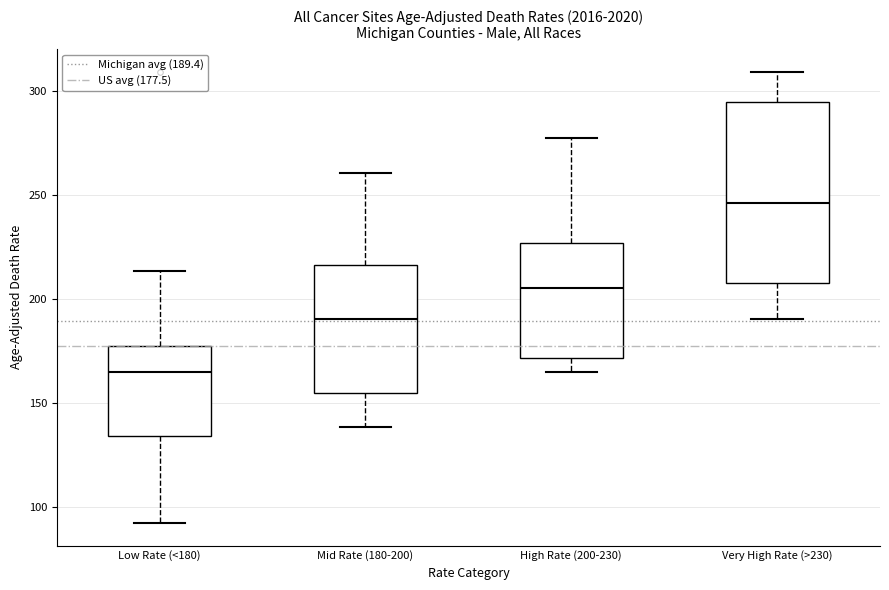

Where is the upper edge of the box for Mid Rate (180-200) on the y-axis? The values are not printed on the chart, so give them approximately, as read against the axis.

215